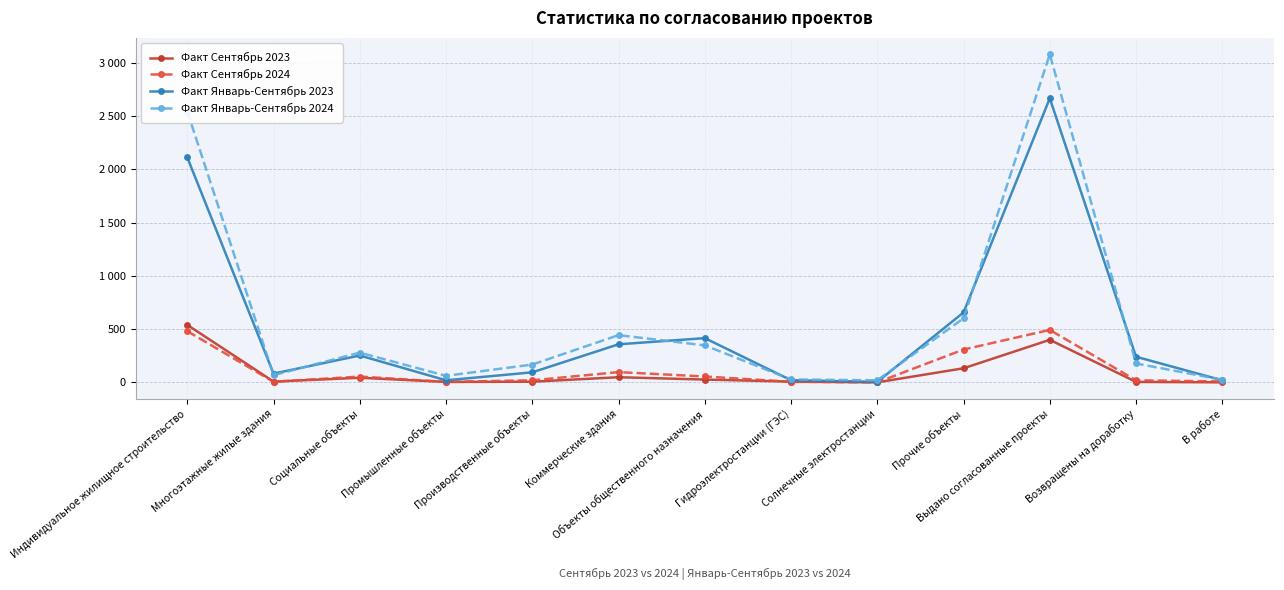

How many interior local peaks does the Факт Январь-Сентябрь 2023 series have?

3